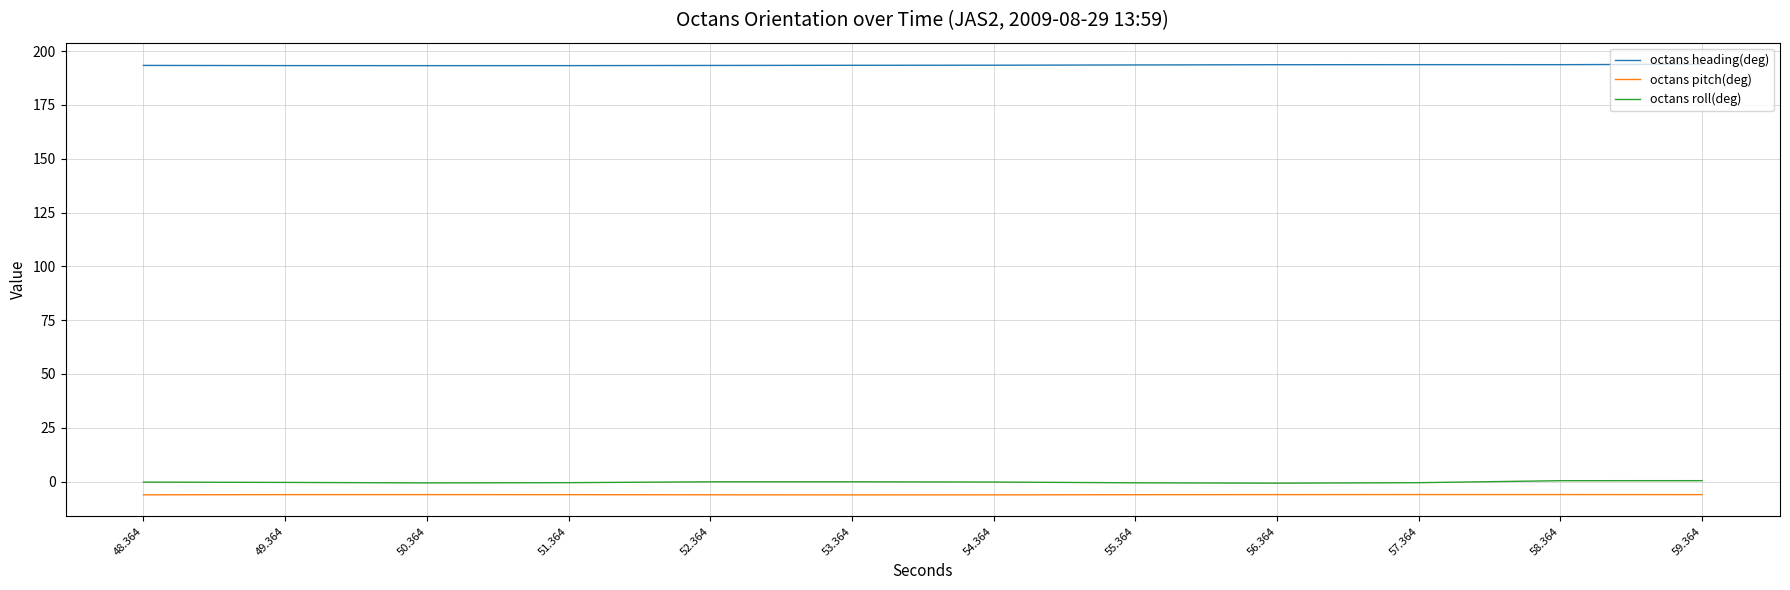

What is the maximum value shown in the chart?

193.9